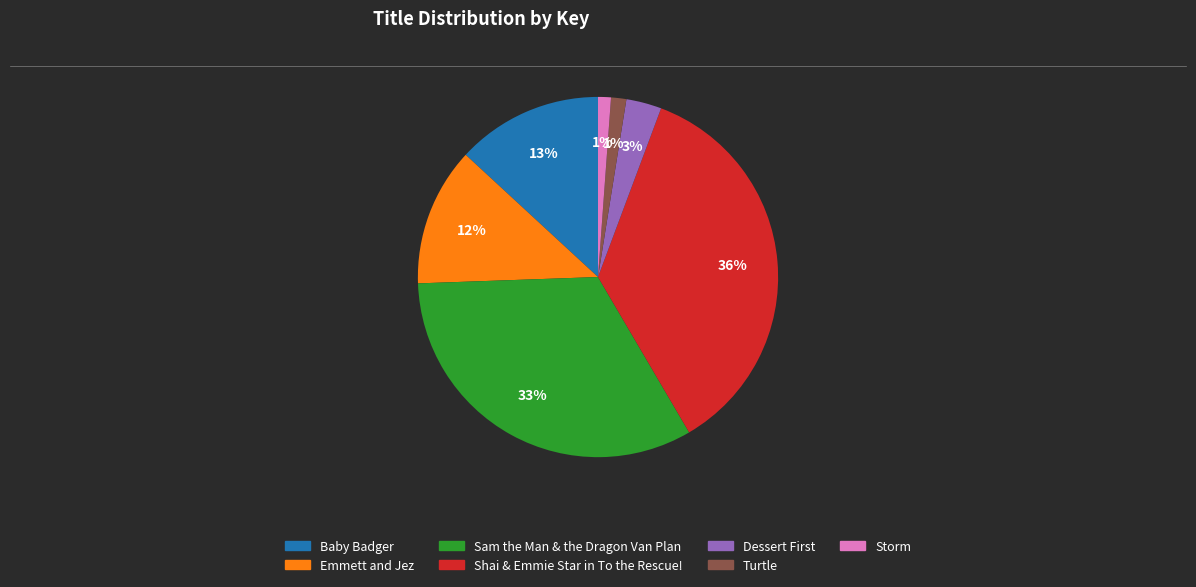

Which category has the biggest portion of the pie?

Shai & Emmie Star in To the Rescue!